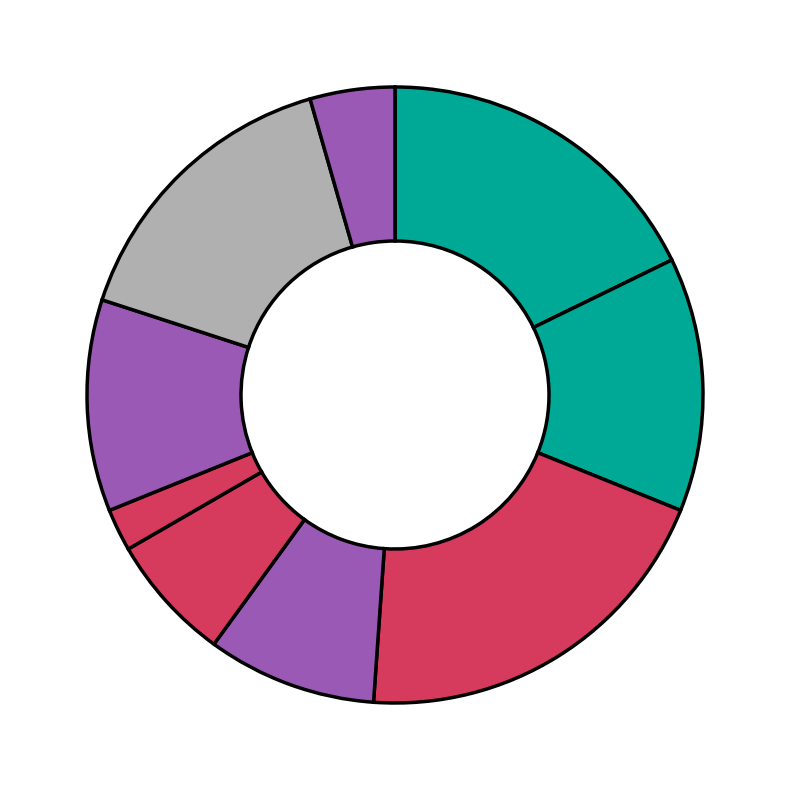

How many slices are in this pie chart?

9